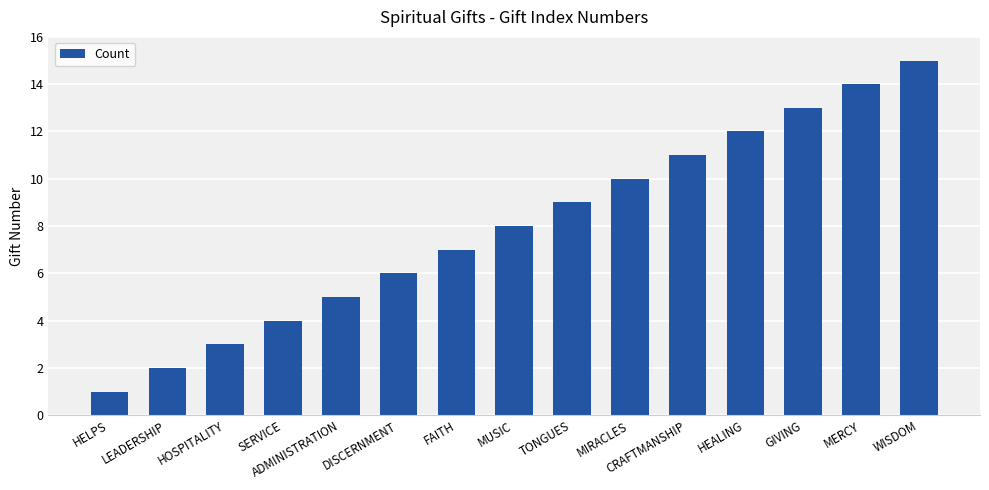

The value at MERCY is 14. True or false?

True